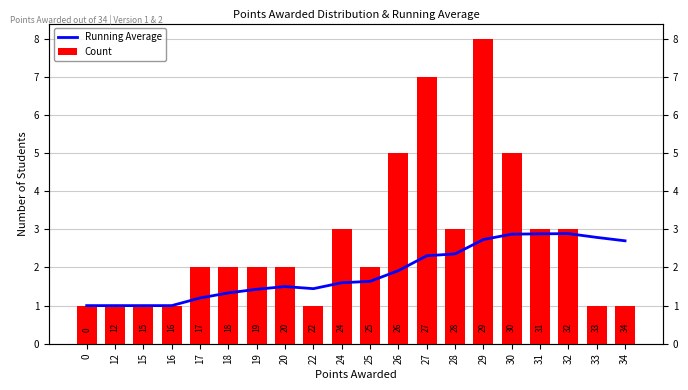

What is the sum of the Running Average values at 16 and 31?

3.9